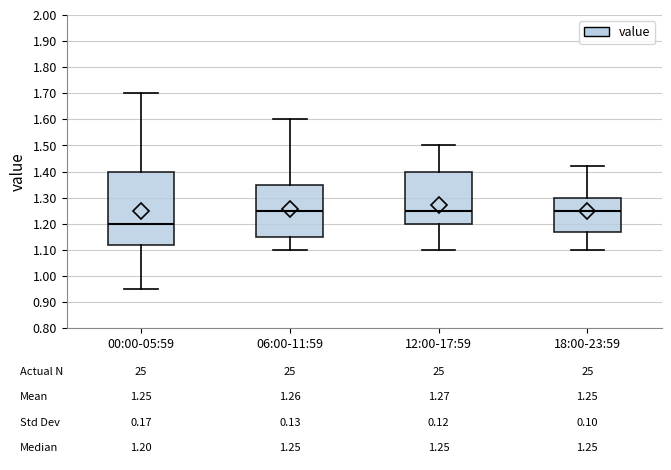

Which box is the tallest, from its lower edge to its upper edge?

00:00-05:59